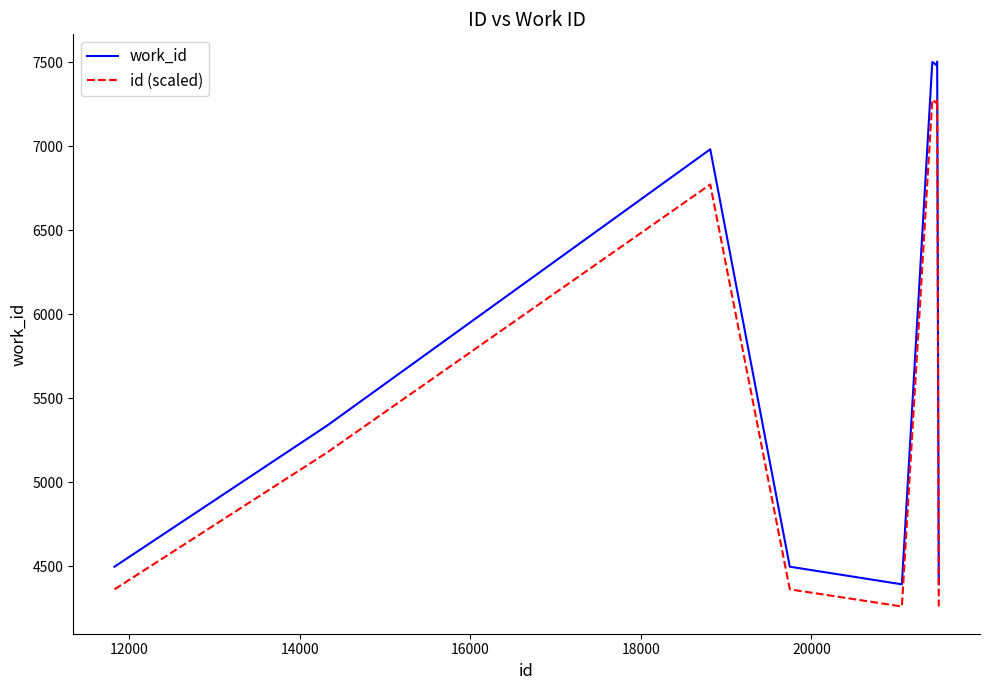

What is the difference between the maximum and minimum values in the work_id series?

3111.0